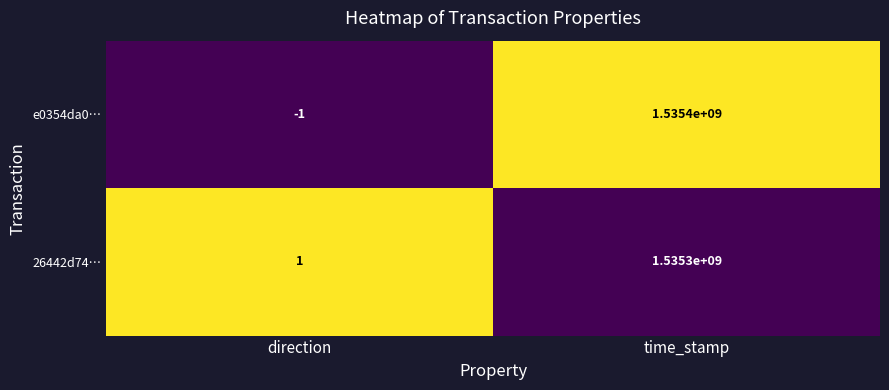

True or false: e0354da0… has a value of 1535400000 at time_stamp.

True